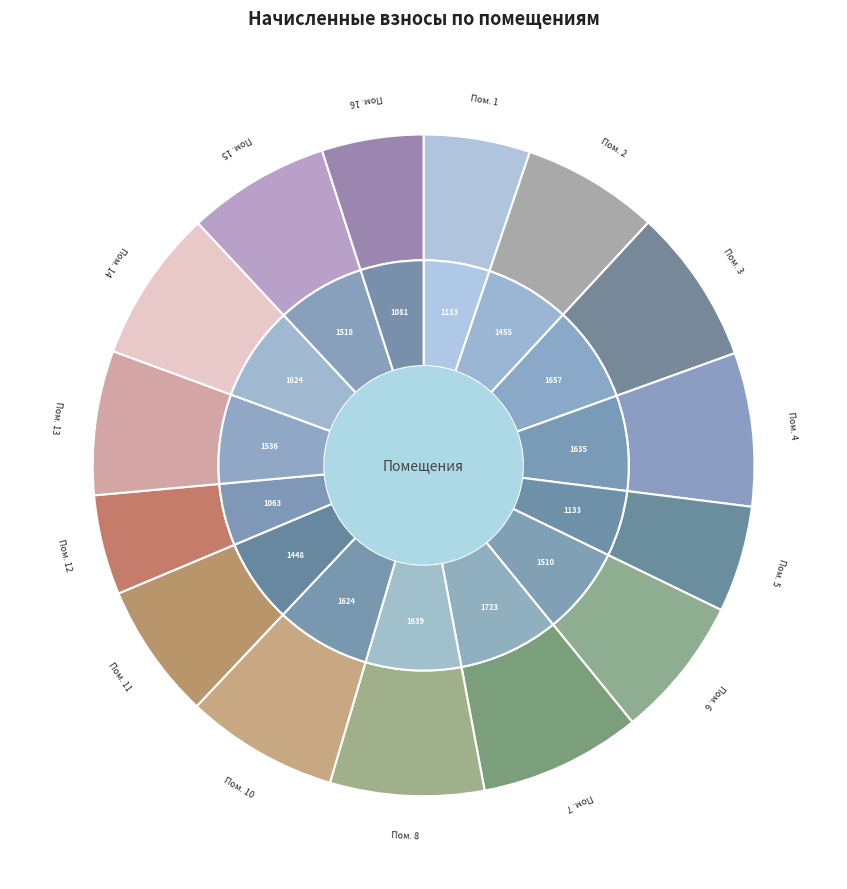

True or false: 6 accounts for 7% of the total.

True